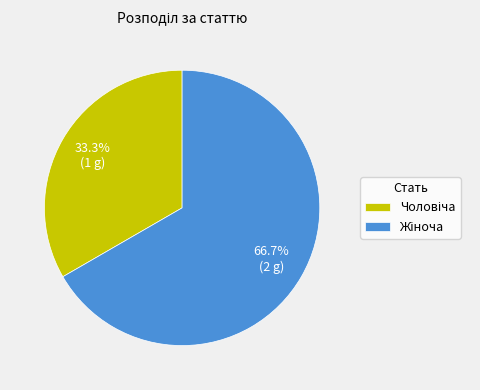

Is there a majority slice in this chart?

Yes